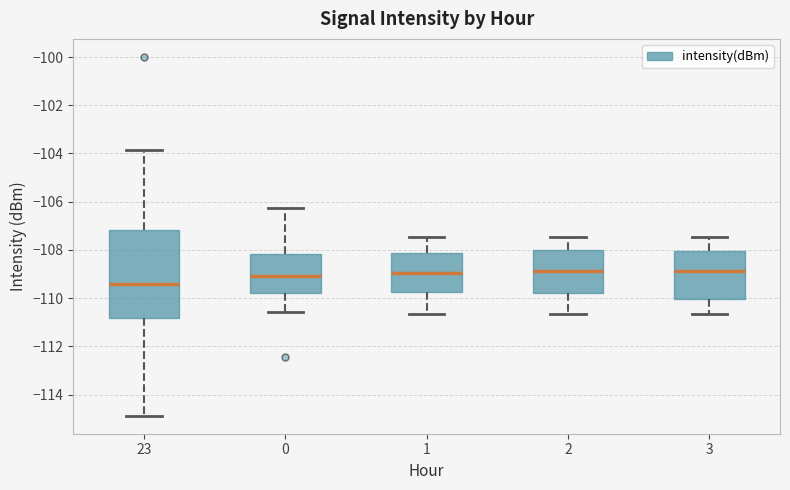

Reading left to right, transcribe this box plot: for each box, give where its median line is, the range the box spans, and where its two whiskers end, as read against the y-axis. The values are not printed on the chart, so give them approximately, as read against the axis.

23: median -109.4, box -110.8 to -107.2, whiskers -114.8 to -103.8
0: median -109.0, box -109.8 to -108.2, whiskers -110.6 to -106.2
1: median -109.0, box -109.8 to -108.2, whiskers -110.6 to -107.4
2: median -108.8, box -109.8 to -108.0, whiskers -110.6 to -107.4
3: median -108.8, box -110.0 to -108.0, whiskers -110.6 to -107.4